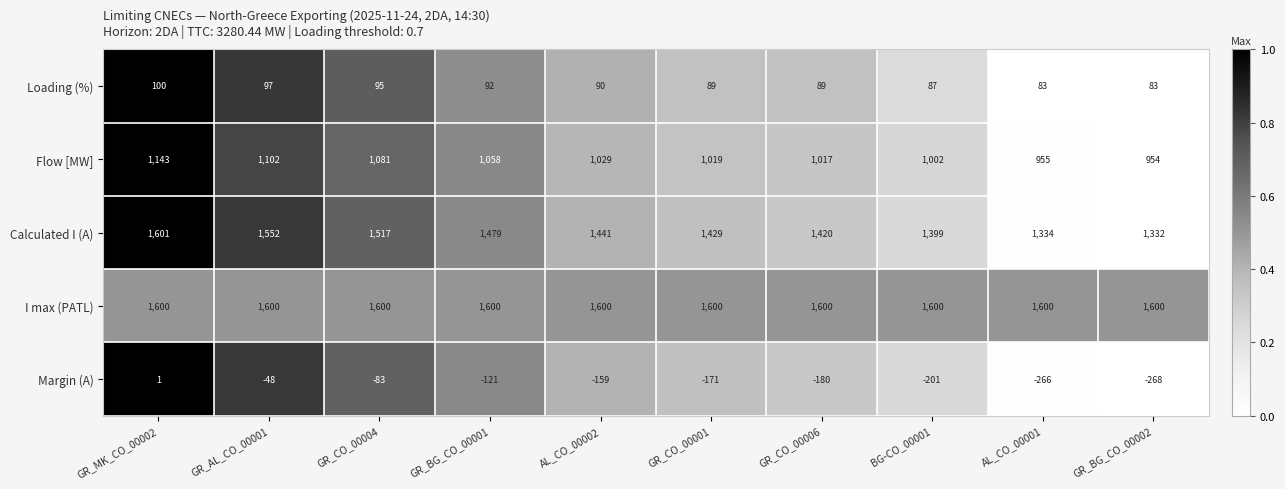

What is the total value across all series at GR_BG_CO_00001?

4108